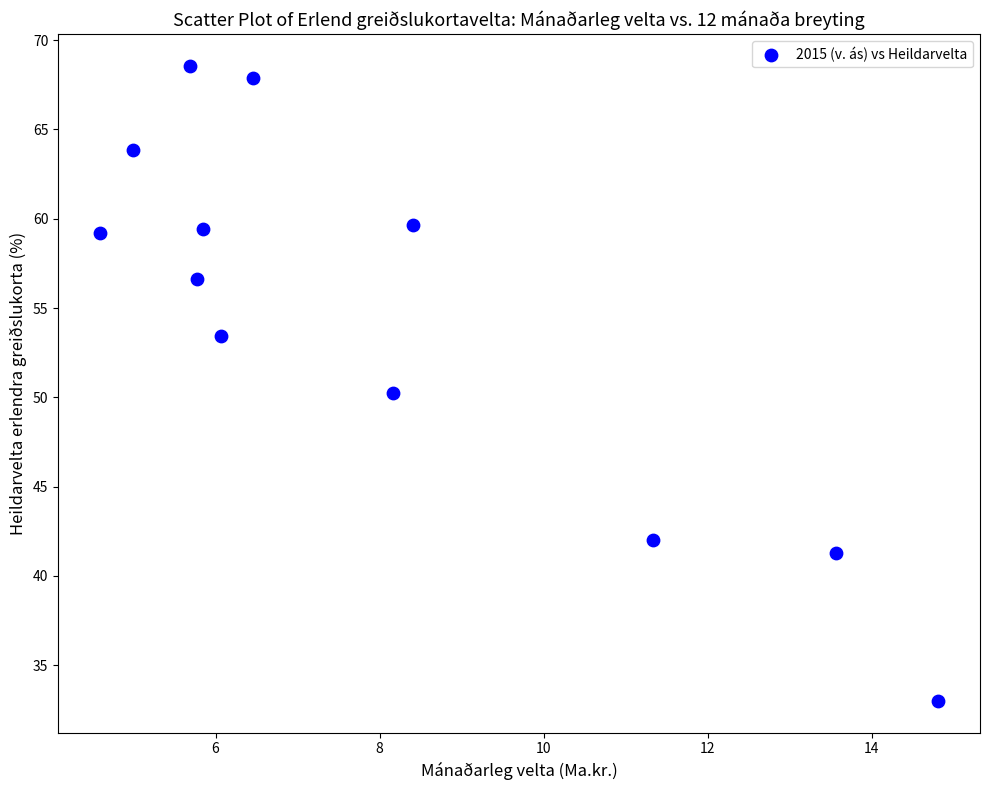

What is the average Y value?

54.6